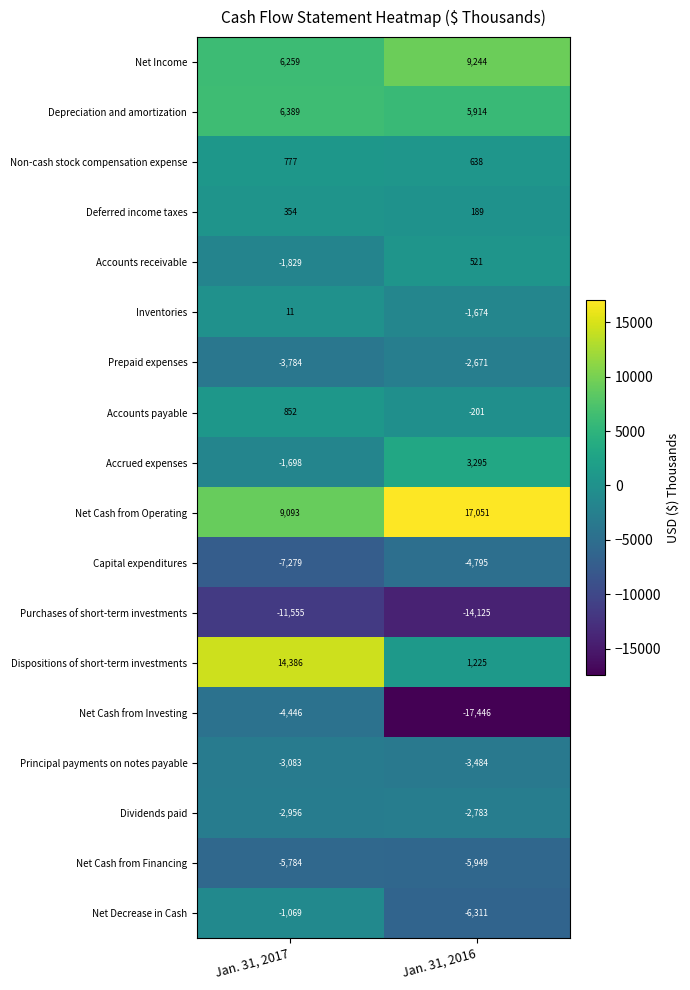

How many series are shown in this chart?

18